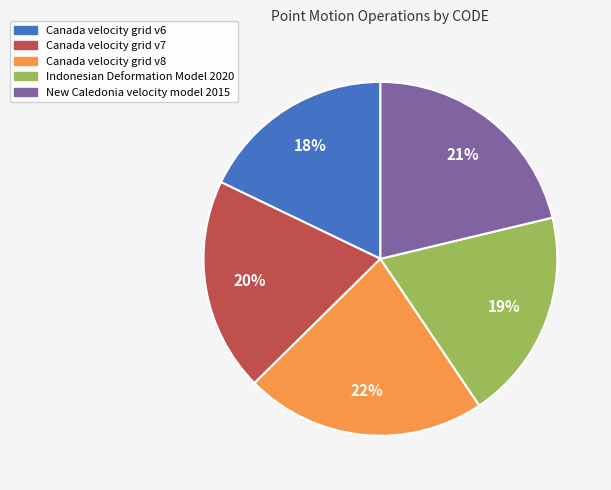

Does any single category account for the majority?

No